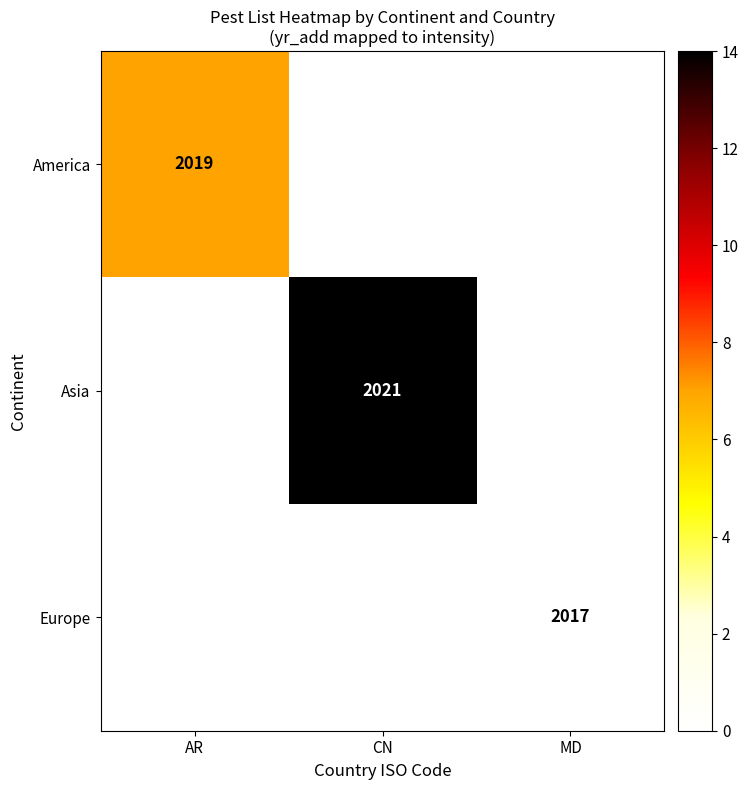

True or false: America has a value of 3191 at AR.

False